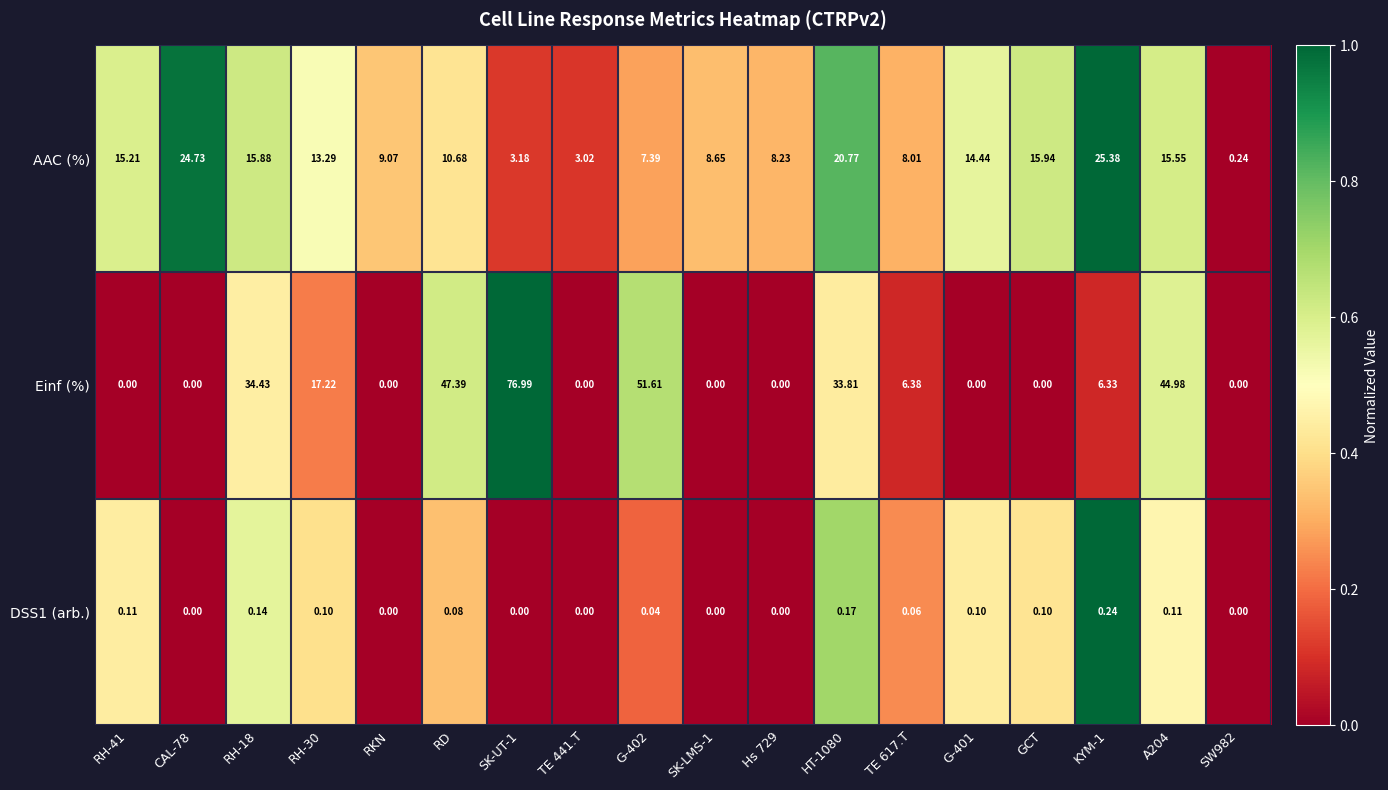

Which series has the largest total across all categories?

Einf (%)